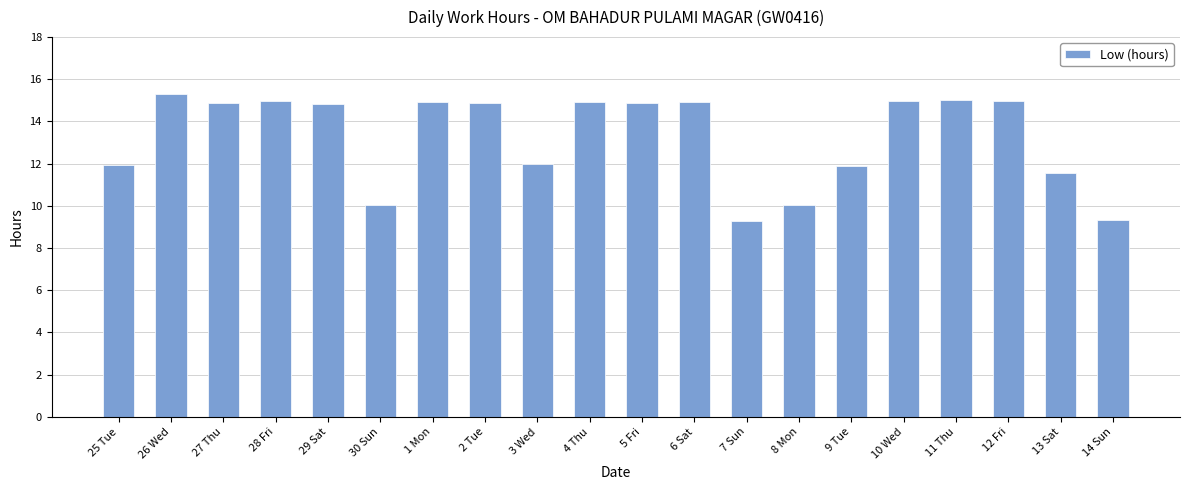

What position from the right is 8 Mon?

7